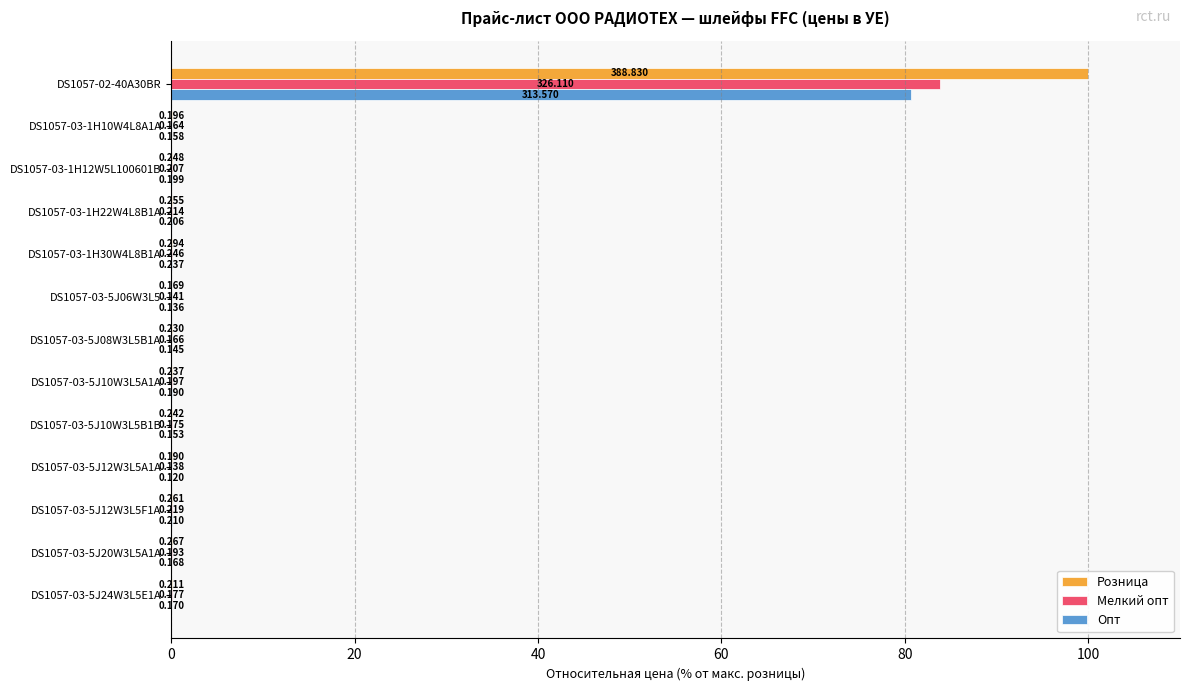

What is the sum of all Опт values?

81.2